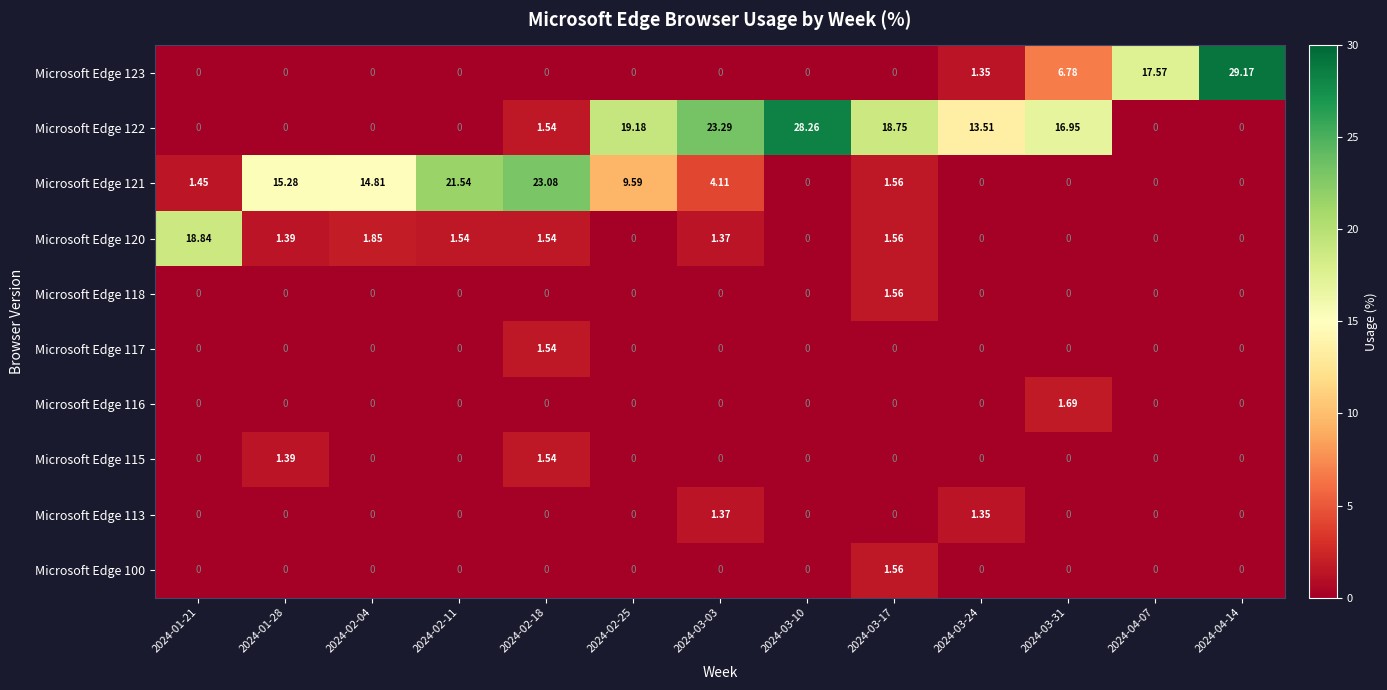

How many distinct data groups are displayed?

10